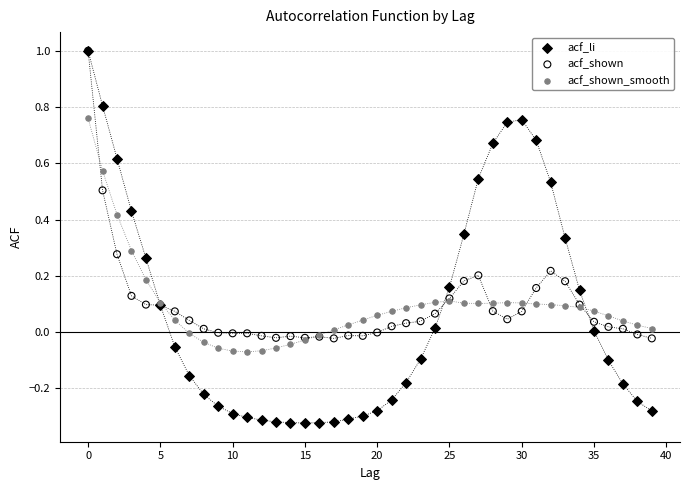

What are all the series names shown in the legend?

acf_li, acf_shown, acf_shown_smooth